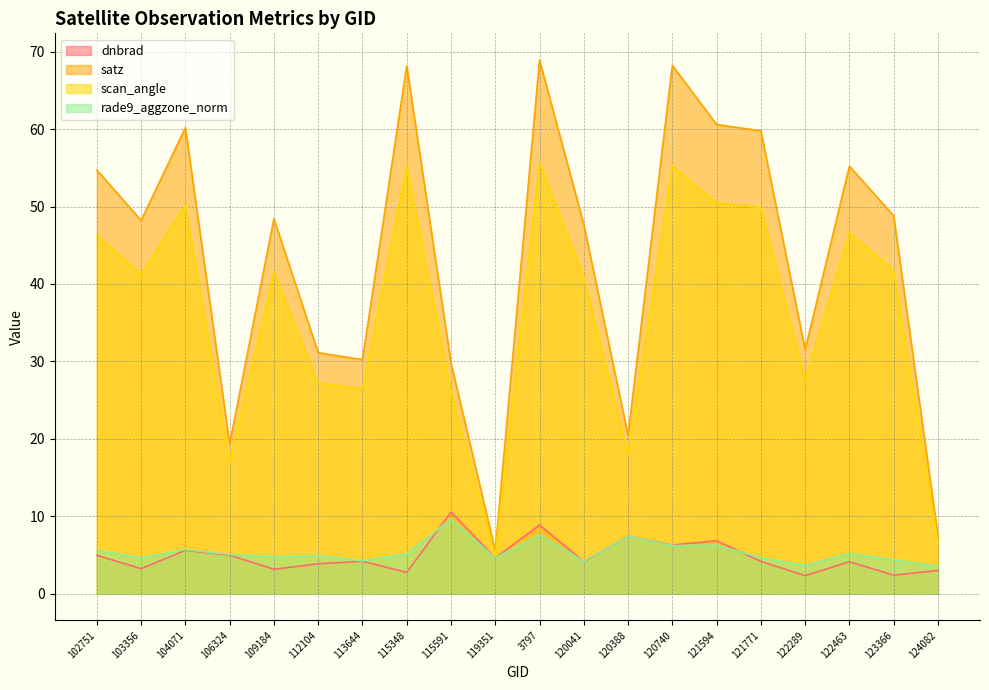

Which series has the largest total across all categories?

satz